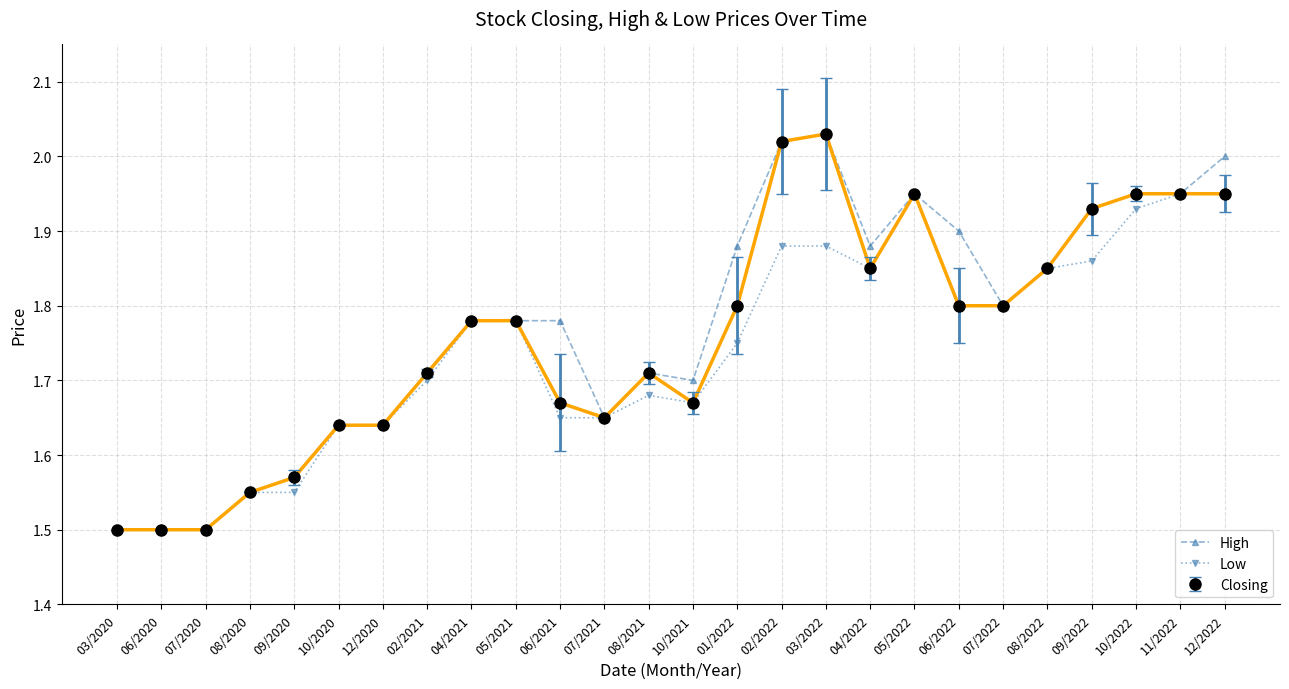

What is the minimum value shown in the chart?

1.5